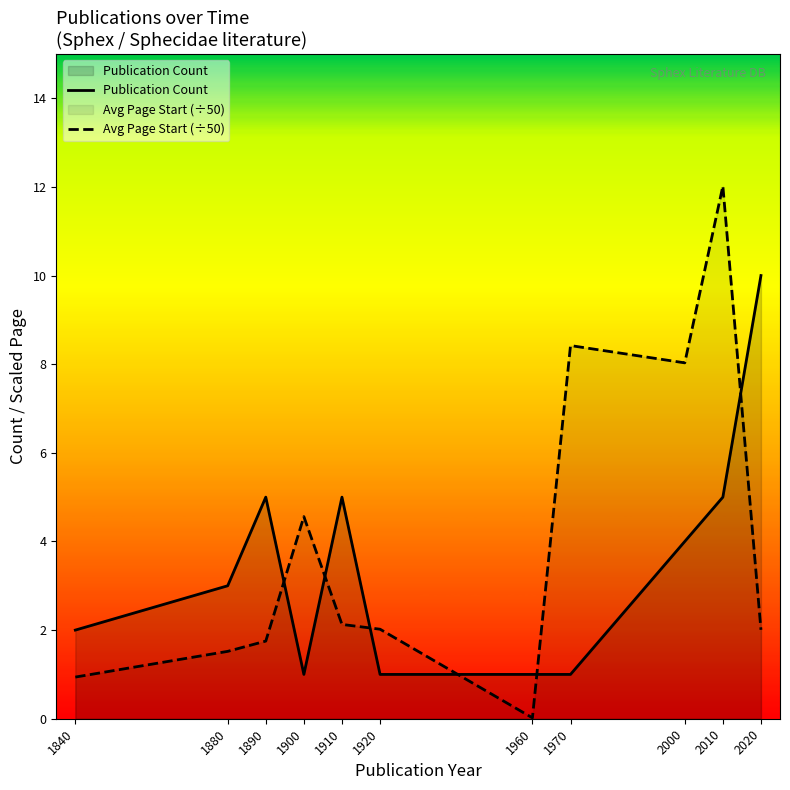

How many data points in Avg Page Start (÷50) are above 2?

7